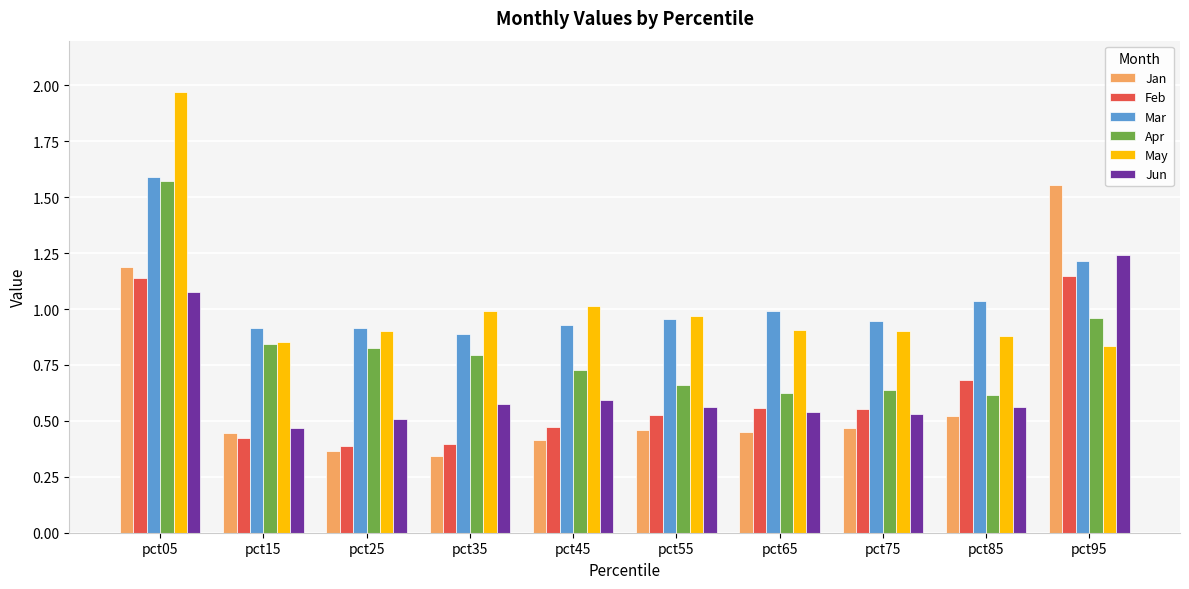

At which category is the sum across all series the highest?

pct05